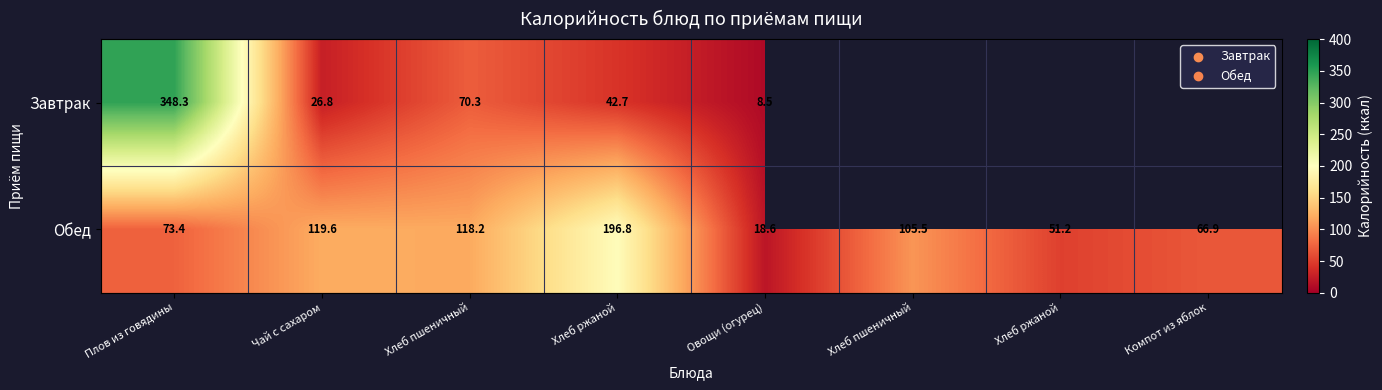

At which category is the sum across all series the highest?

Плов из говядины